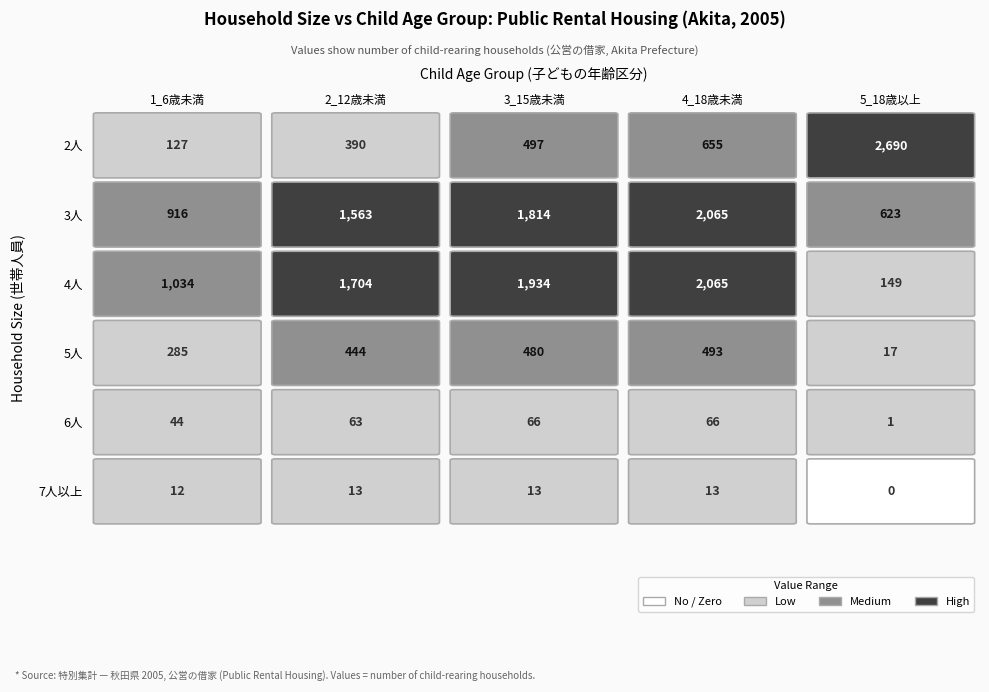

What is the difference between the maximum and minimum values in the 3人 series?

1442